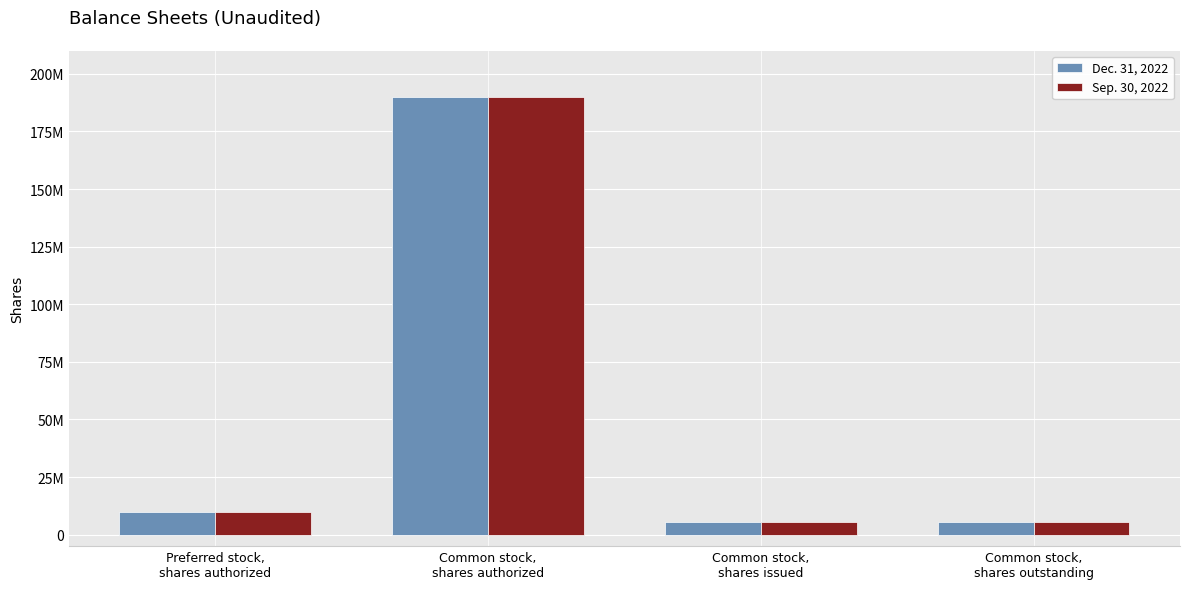

Reading left to right, transcribe all the data shown in this chart.

Dec. 31, 2022: Preferred stock,
shares authorized=10000000	Common stock,
shares authorized=190000000	Common stock,
shares issued=5284318	Common stock,
shares outstanding=5284318
Sep. 30, 2022: Preferred stock,
shares authorized=10000000	Common stock,
shares authorized=190000000	Common stock,
shares issued=5284318	Common stock,
shares outstanding=5284318